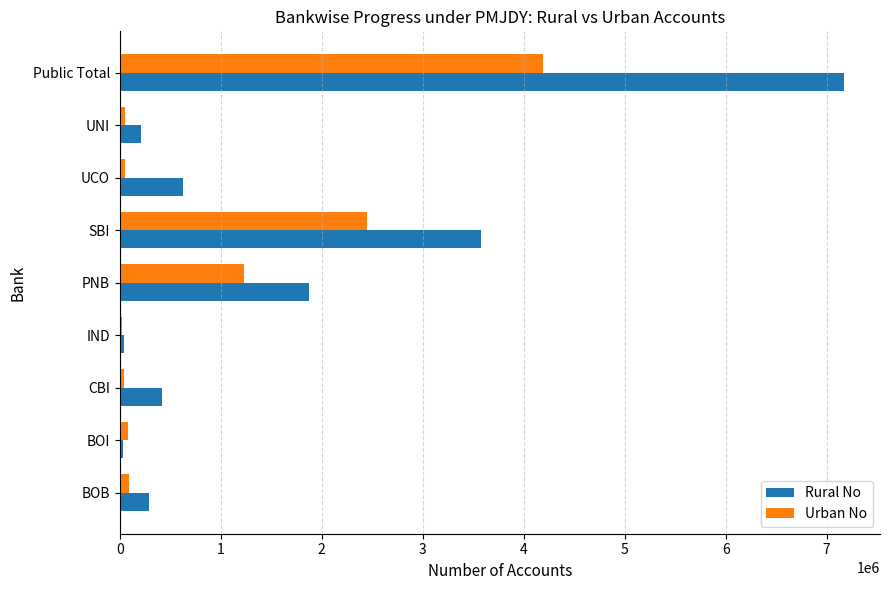

What is the greatest value displayed?

7169903